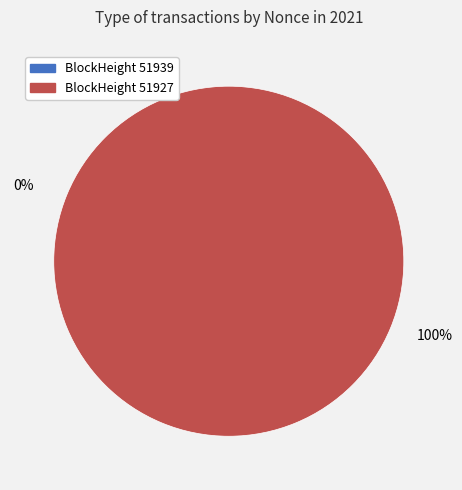

Rank the categories by value from lowest to highest.

51939, 51927